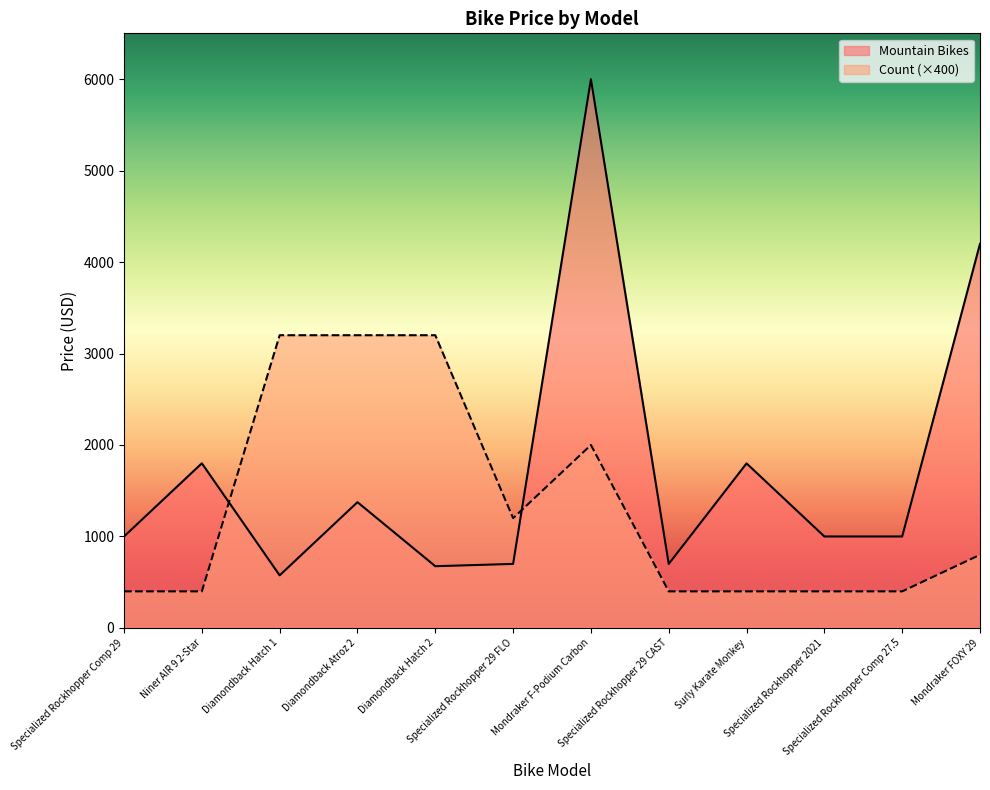

Which has a higher value, Specialized Rockhopper 29 CAST or Diamondback Hatch 2?

Specialized Rockhopper 29 CAST